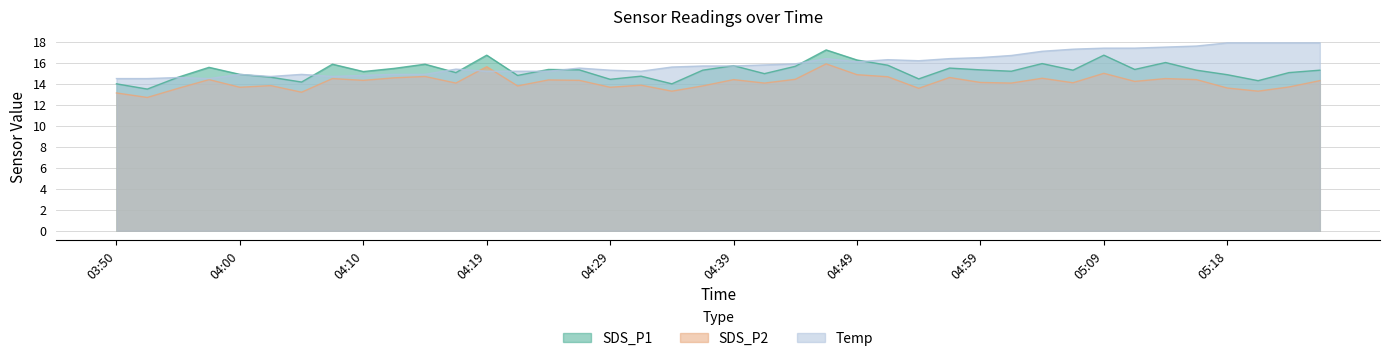

What is the minimum value shown in the chart?

12.7